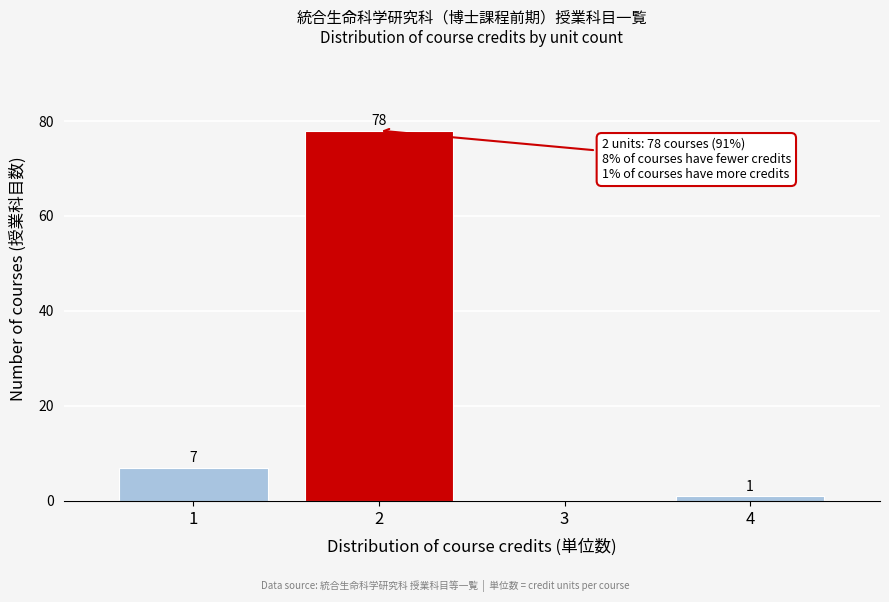

Reading right to left, transcribe all the data shown in this chart.

4=1	3=0	2=78	1=7